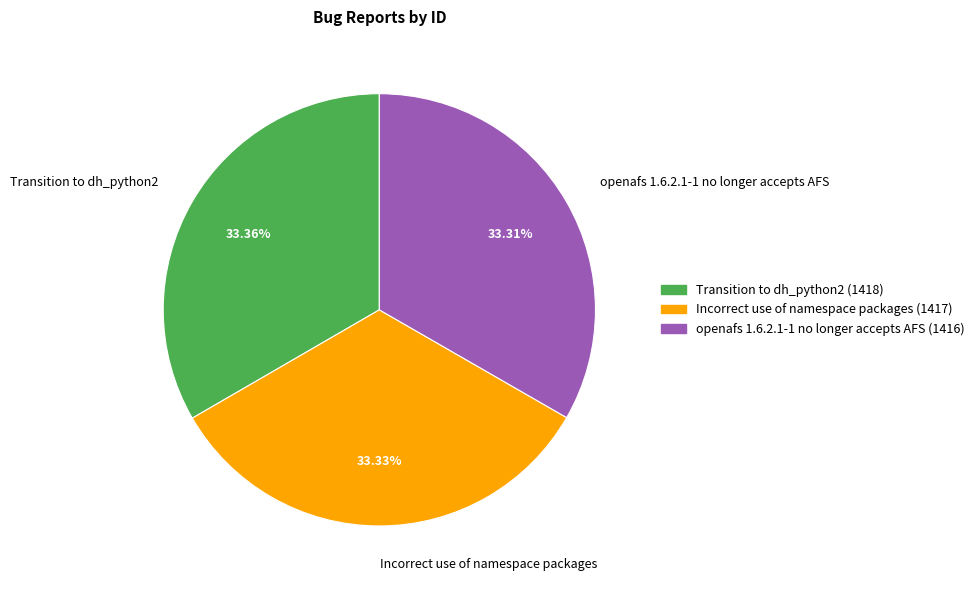

What is the ratio of the value at Incorrect use of namespace packages to the value at Transition to dh_python2?

1.0